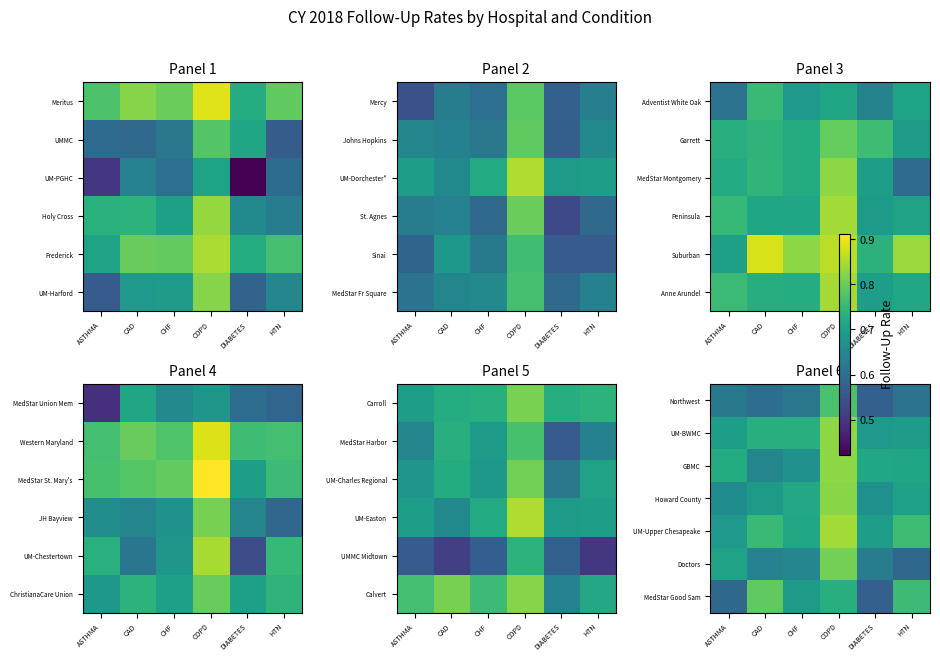

At which category does the chart reach its peak across all series?

COPD